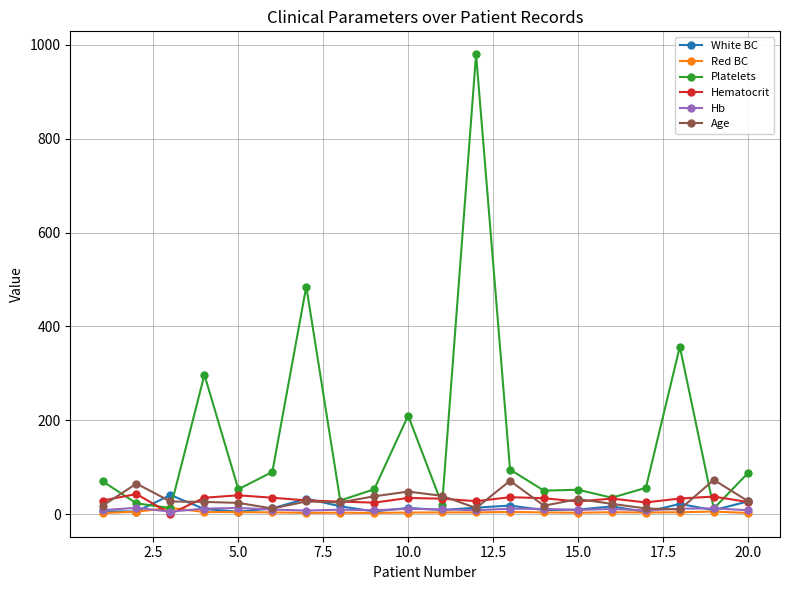

True or false: Platelets has more than 0 points higher than both neighbors.

True